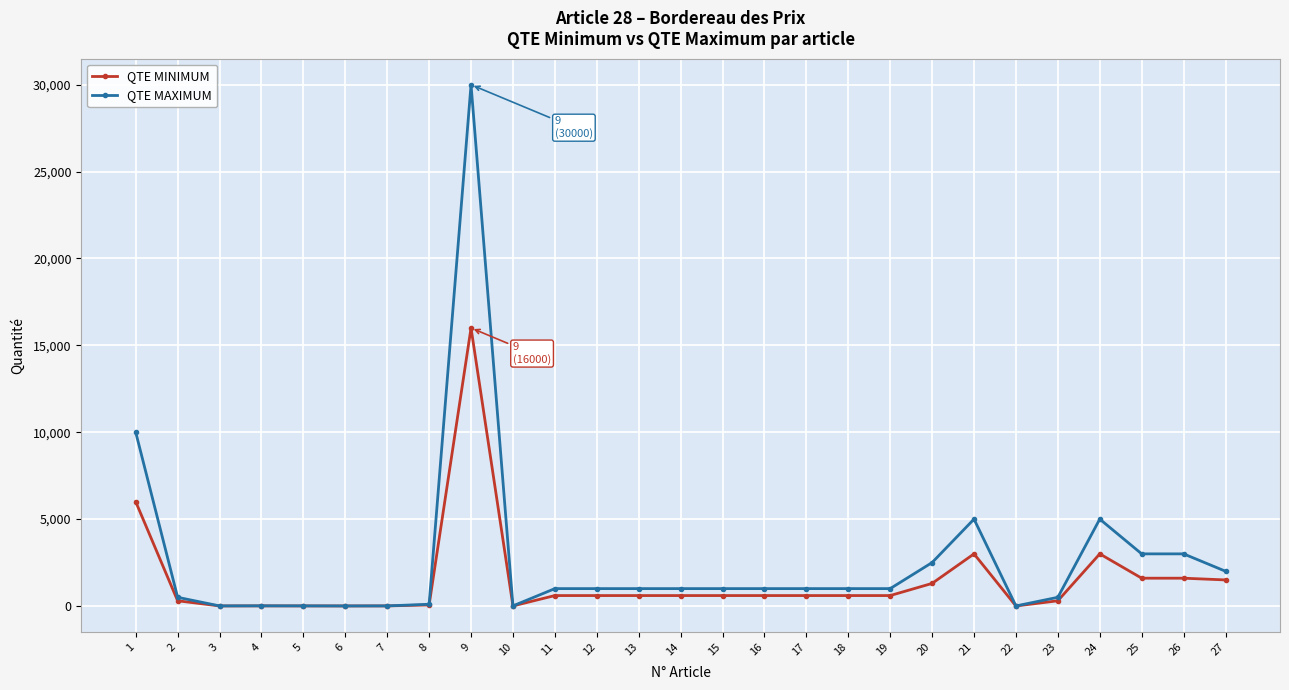

What is the difference between the highest and lowest values at 15?

400